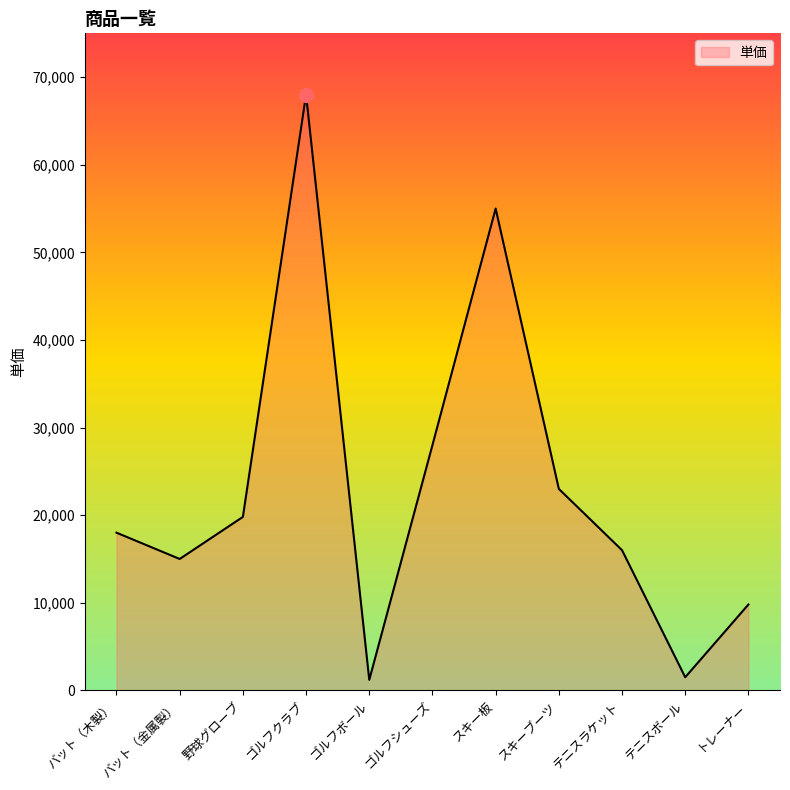

The value at ゴルフシューズ is 38355. True or false?

False